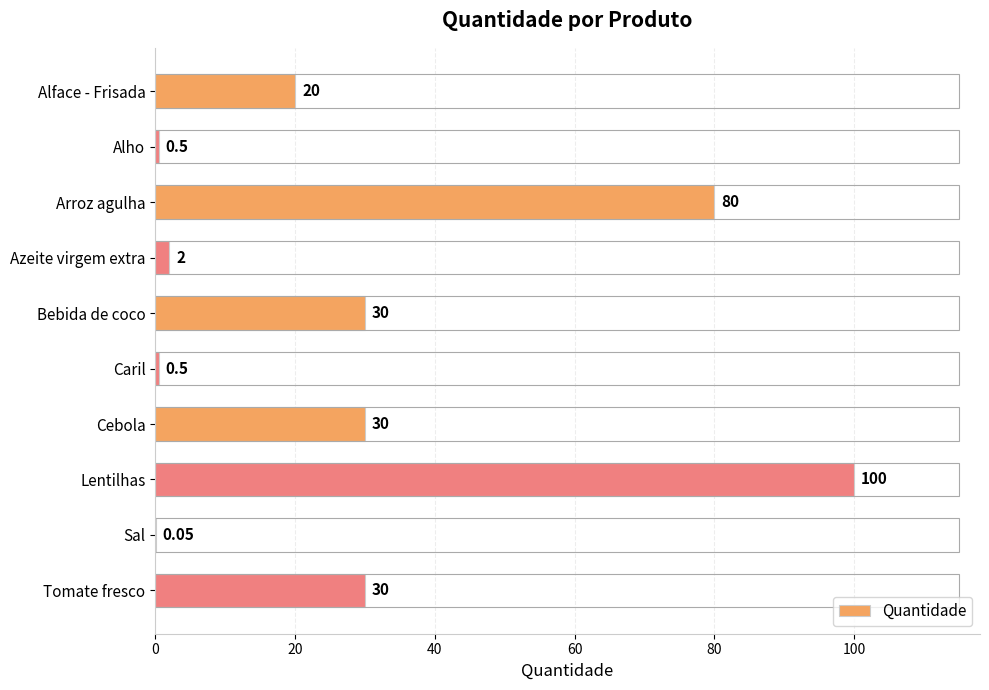

How many series are shown in this chart?

1